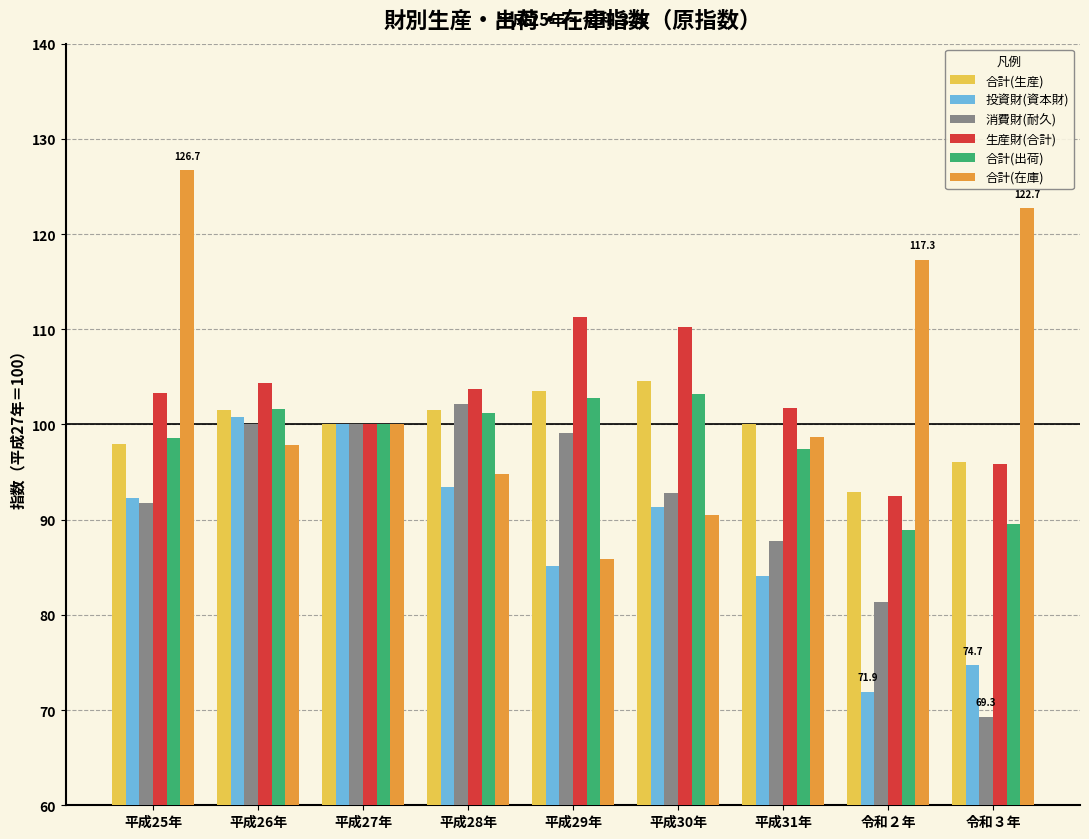

Is it true that 消費財(耐久) equals 99.1 at 平成29年?

True